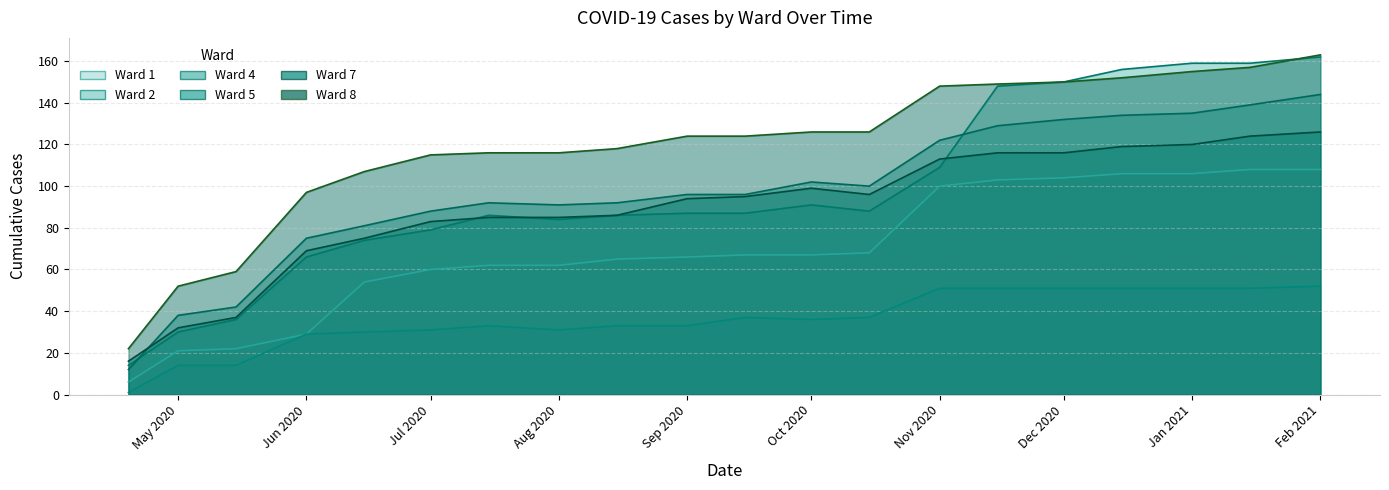

The Ward 2 series shows 22 at May 2020. True or false?

False